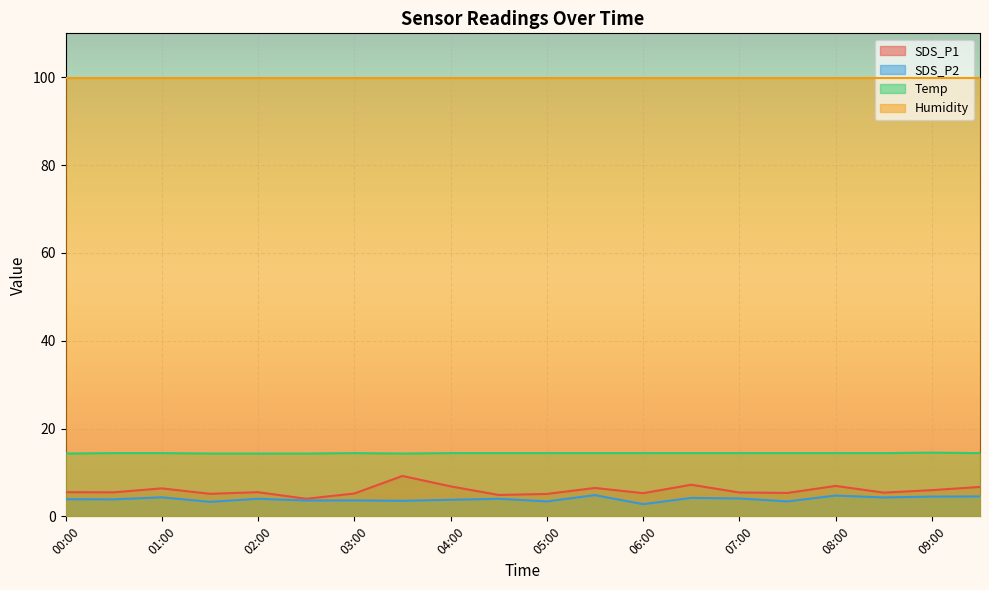

True or false: SDS_P2 has a value of 3.4 at 05:00.

True